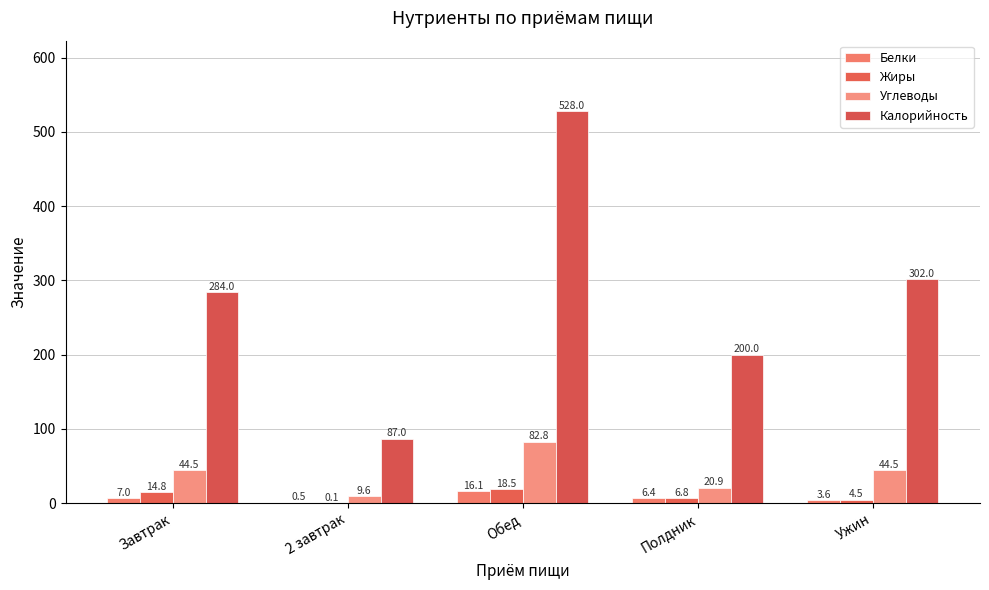

Which series changed the most between 2 завтрак and Обед?

Калорийность